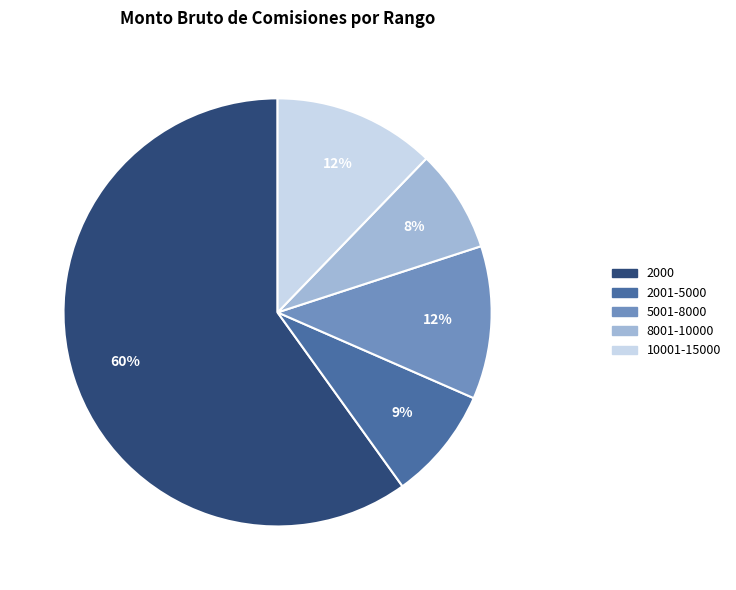

To the nearest percent, what is the average slice percentage?

20%